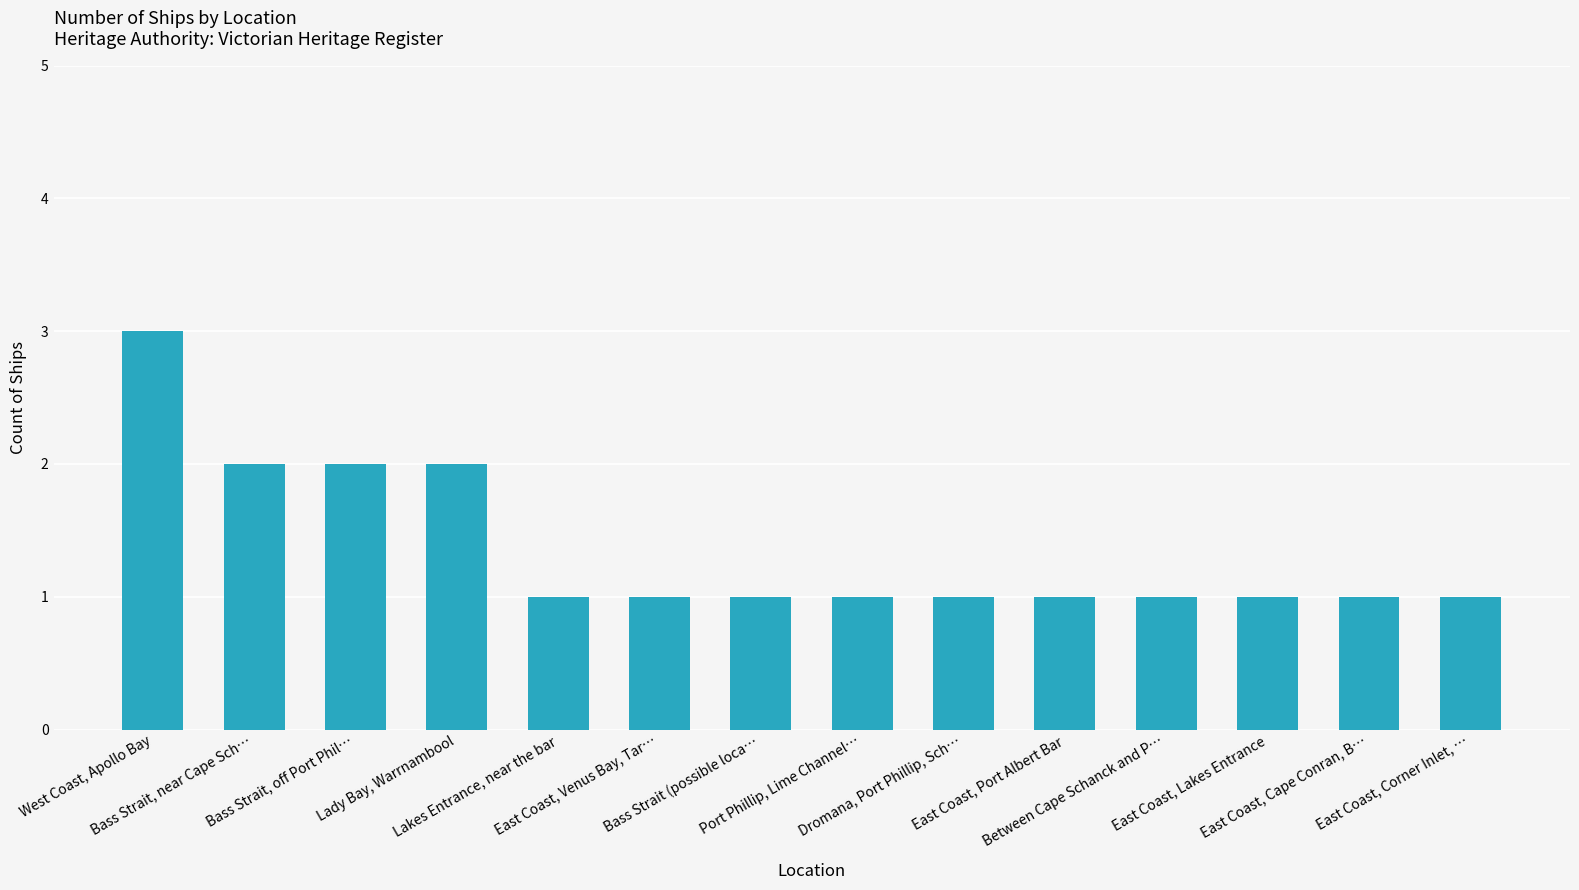

Reading left to right, extract all data points from this chart.

West Coast, Apollo Bay=3	Bass Strait, near Cape Sch…=2	Bass Strait, off Port Phil…=2	Lady Bay, Warrnambool=2	Lakes Entrance, near the bar=1	East Coast, Venus Bay, Tar…=1	Bass Strait (possible loca…=1	Port Phillip, Lime Channel…=1	Dromana, Port Phillip, Sch…=1	East Coast, Port Albert Bar=1	Between Cape Schanck and P…=1	East Coast, Lakes Entrance=1	East Coast, Cape Conran, B…=1	East Coast, Corner Inlet, …=1